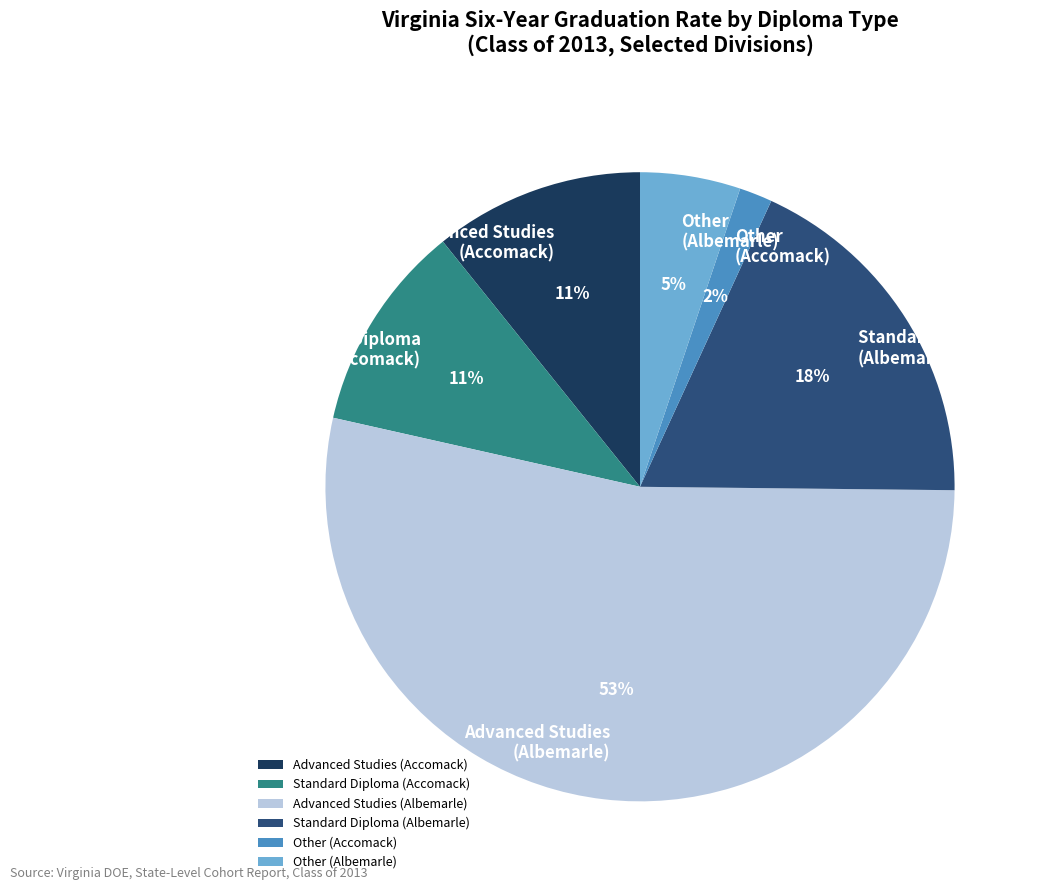

Is the sum of Standard Diploma (Albemarle) and Standard Diploma (Accomack) greater than half?

No